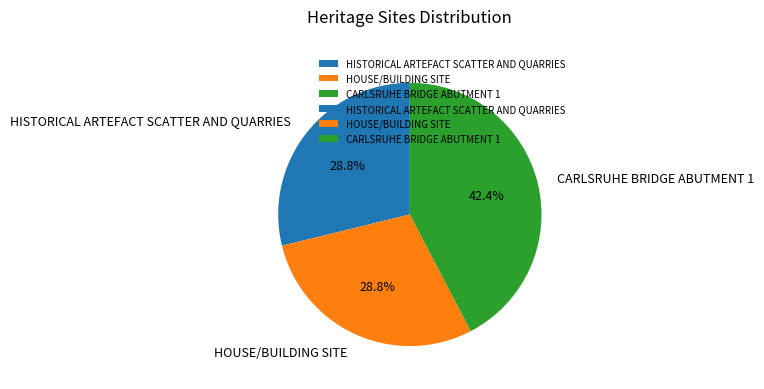

Is it true that HOUSE/BUILDING SITE is 42% of the pie?

False